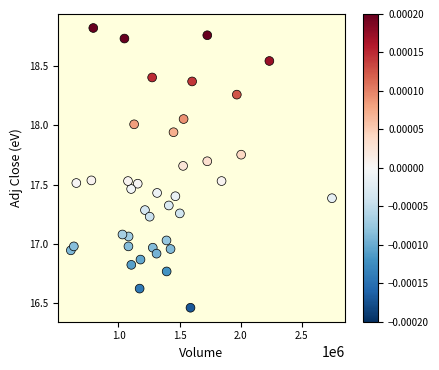

What is the range of X values (max minus min)?

2137800.0